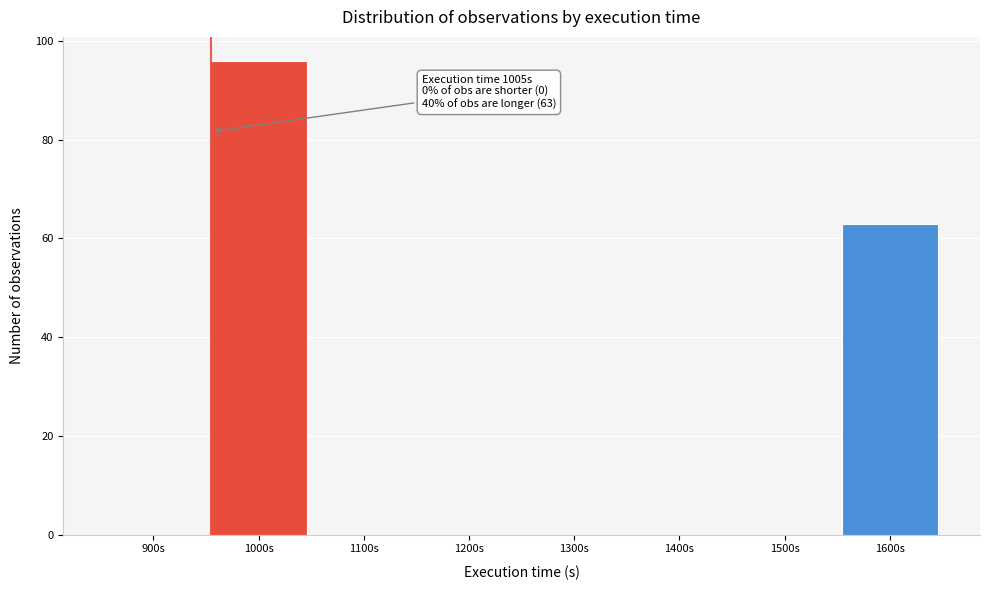

Reading left to right, extract all data points from this chart.

900s=0	1000s=96	1100s=0	1200s=0	1300s=0	1400s=0	1500s=0	1600s=63